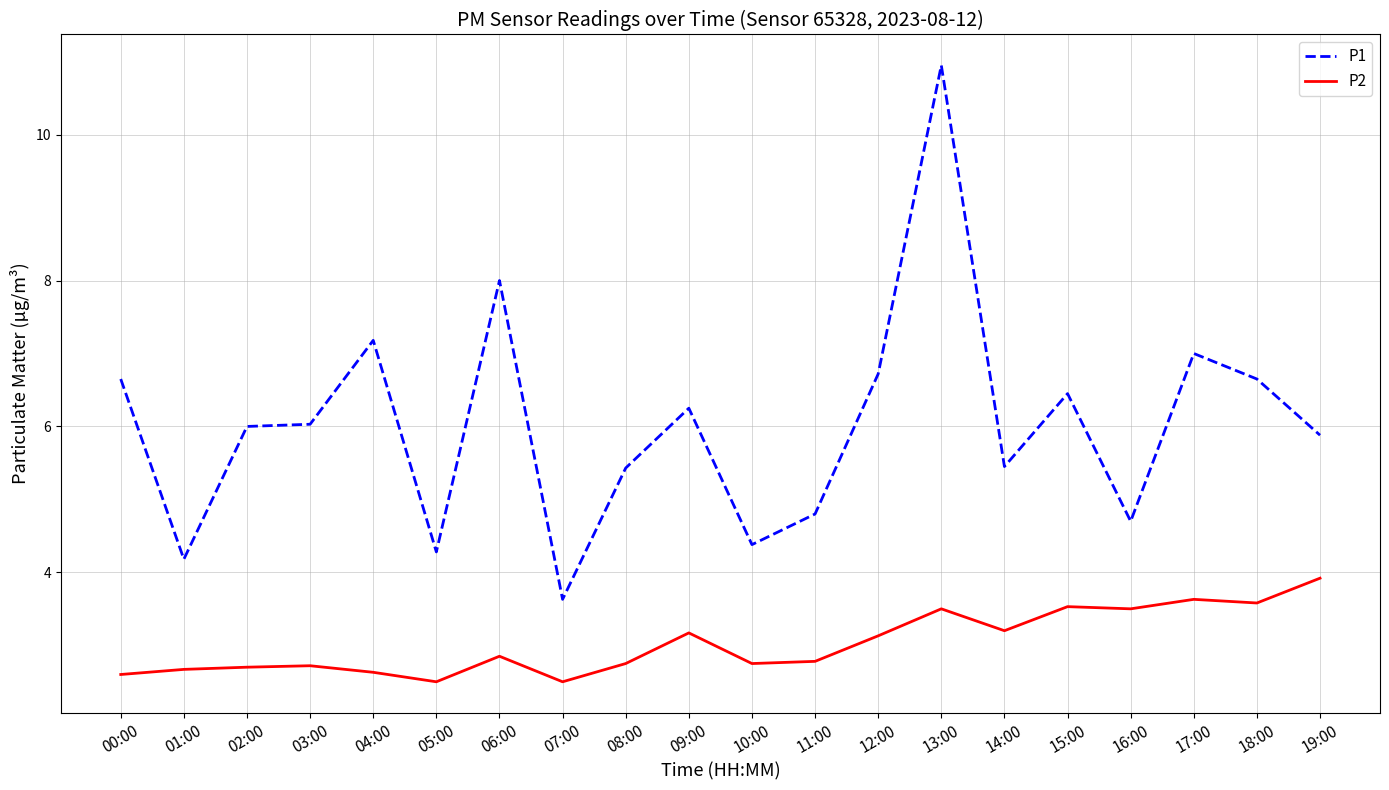

Is it true that P2 equals 0.6 at 06:00?

False